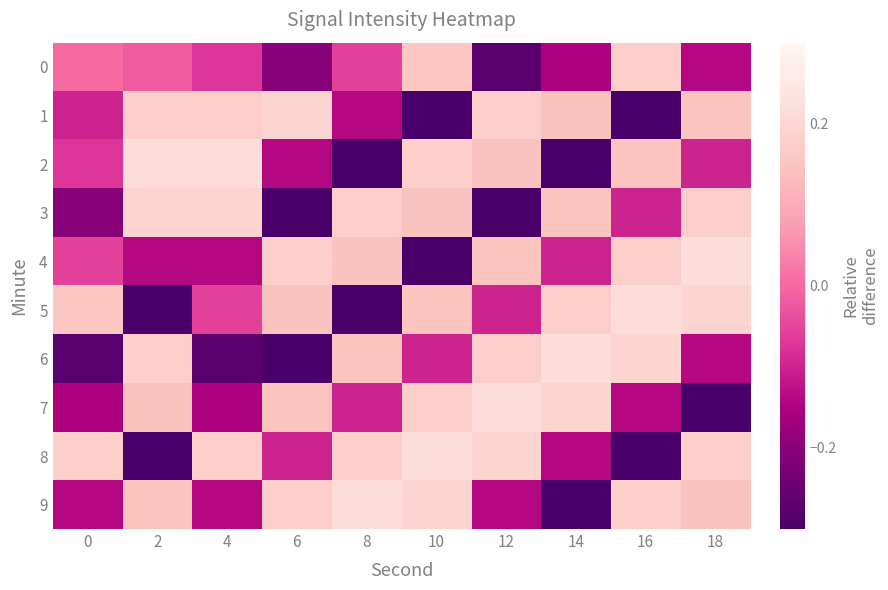

Reading left to right, list all the values displayed in this chart.

0: 0=0.0	2=-0.0	4=-0.1	6=-0.2	8=-0.1	10=0.2	12=-0.3	14=-0.1	16=0.2	18=-0.1
1: 0=-0.1	2=0.2	4=0.2	6=0.2	8=-0.1	10=-0.4	12=0.2	14=0.1	16=-0.3	18=0.1
2: 0=-0.1	2=0.2	4=0.2	6=-0.1	8=-0.4	10=0.2	12=0.1	14=-0.3	16=0.1	18=-0.1
3: 0=-0.2	2=0.2	4=0.2	6=-0.4	8=0.2	10=0.1	12=-0.3	14=0.1	16=-0.1	18=0.2
4: 0=-0.1	2=-0.1	4=-0.1	6=0.2	8=0.1	10=-0.3	12=0.1	14=-0.1	16=0.2	18=0.2
5: 0=0.2	2=-0.4	4=-0.1	6=0.1	8=-0.3	10=0.1	12=-0.1	14=0.2	16=0.2	18=0.2
6: 0=-0.3	2=0.2	4=-0.3	6=-0.3	8=0.1	10=-0.1	12=0.2	14=0.2	16=0.2	18=-0.1
7: 0=-0.1	2=0.1	4=-0.1	6=0.1	8=-0.1	10=0.2	12=0.2	14=0.2	16=-0.1	18=-0.4
8: 0=0.2	2=-0.3	4=0.2	6=-0.1	8=0.2	10=0.2	12=0.2	14=-0.1	16=-0.4	18=0.2
9: 0=-0.1	2=0.1	4=-0.1	6=0.2	8=0.2	10=0.2	12=-0.1	14=-0.4	16=0.2	18=0.1